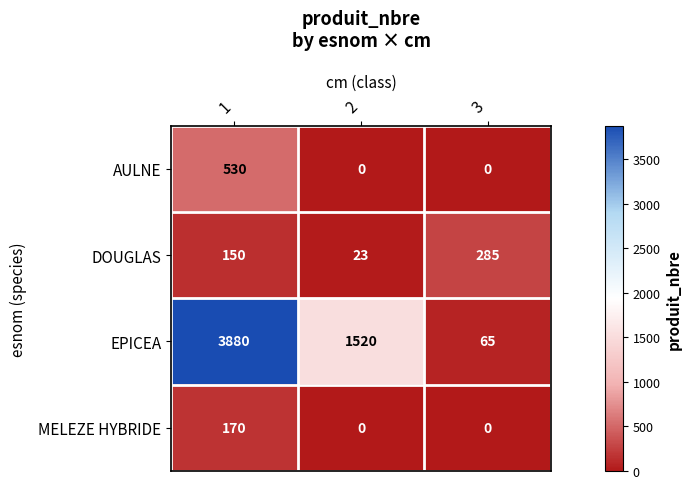

How many AULNE values are between 0 and 530?

3